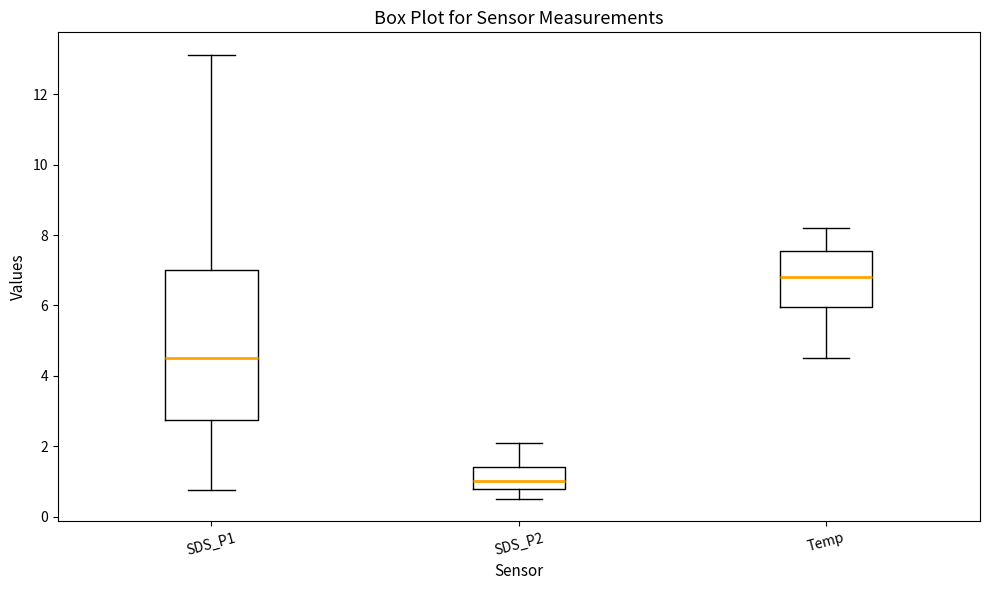

Reading left to right, read every box against the y-axis: the position of its median line, the range the box covers, and the ends of its whiskers. The values are not printed on the chart, so give them approximately, as read against the axis.

SDS_P1: median 4.6, box 2.8 to 7.0, whiskers 0.8 to 13.2
SDS_P2: median 1.0, box 0.8 to 1.4, whiskers 0.6 to 2.0
Temp: median 6.8, box 6.0 to 7.6, whiskers 4.6 to 8.2